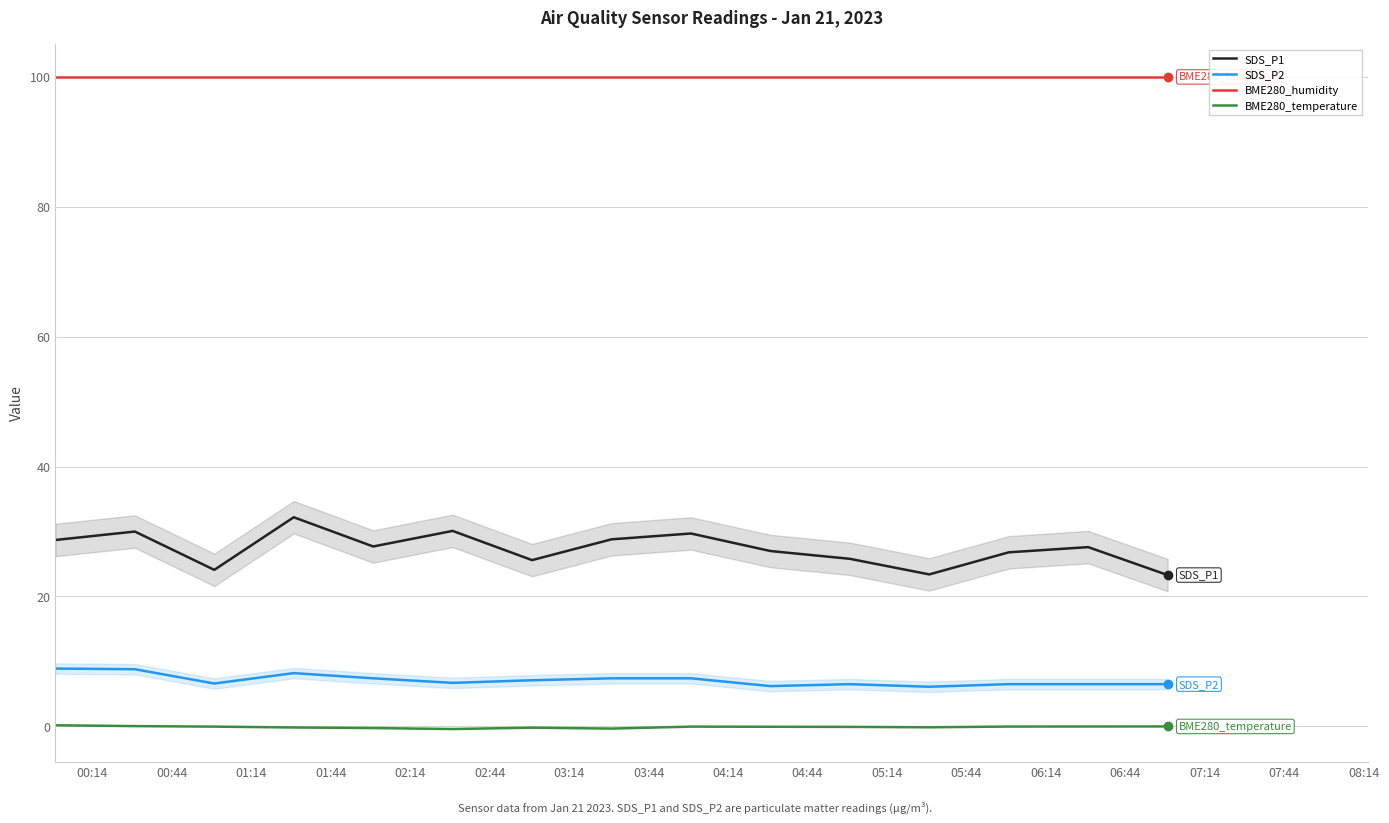

Which series has the largest total across all categories?

BME280_humidity